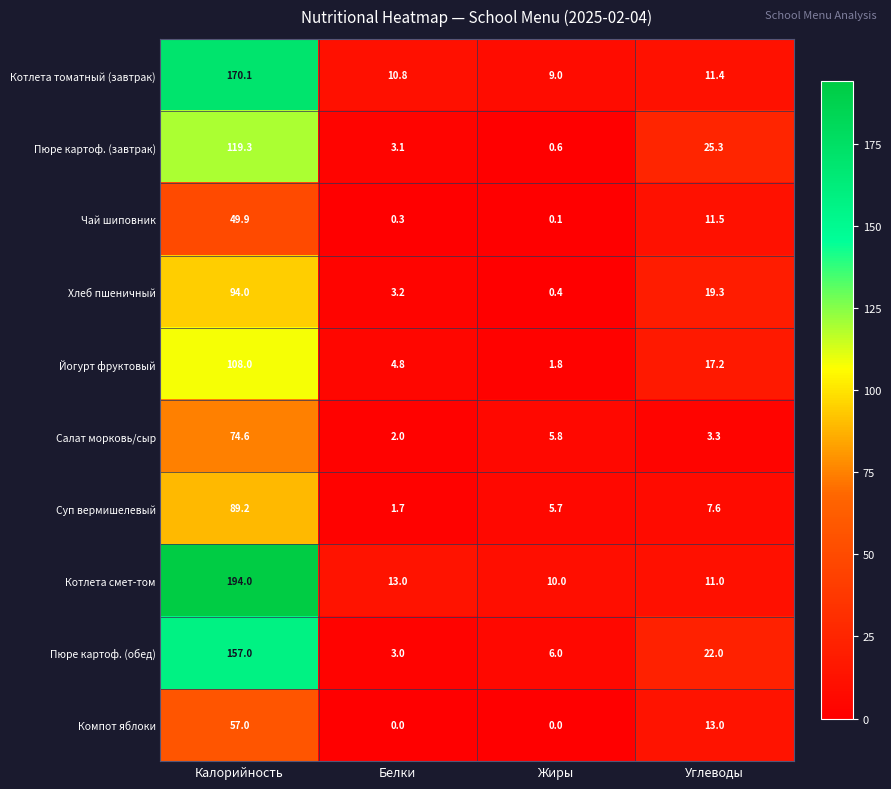

Rank the series at Жиры from lowest to highest value.

Компот яблоки, Чай шиповник, Хлеб пшеничный, Пюре картоф. (завтрак), Йогурт фруктовый, Суп вермишелевый, Салат морковь/сыр, Пюре картоф. (обед), Котлета томатный (завтрак), Котлета смет-том